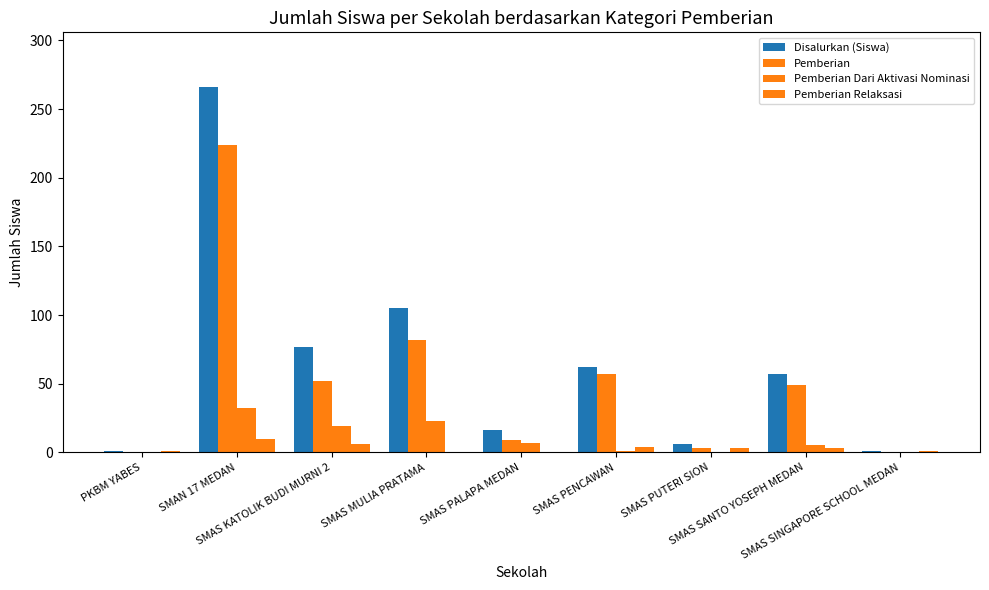

At how many categories does at least one series exceed 100?

2